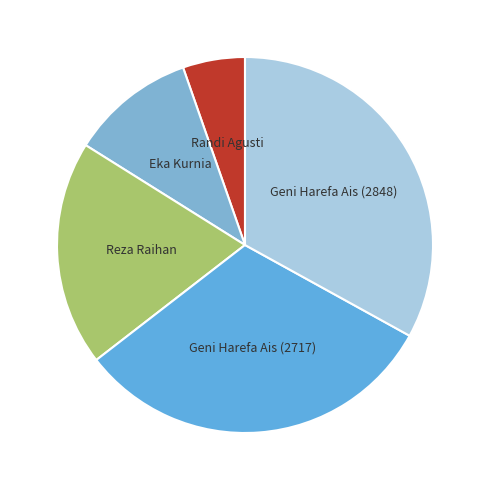

Is the sum of Geni Harefa Ais (2717) and Eka Kurnia greater than half?

No